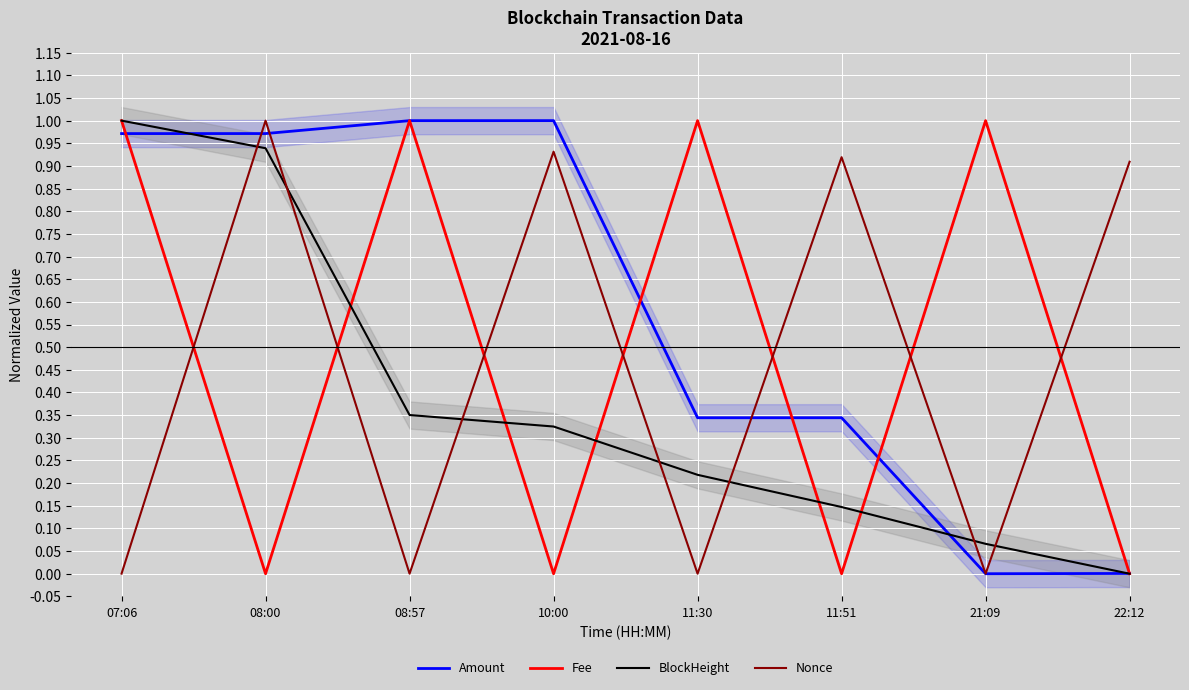

Where do Fee and Amount first cross each other?

07:06 and 08:00